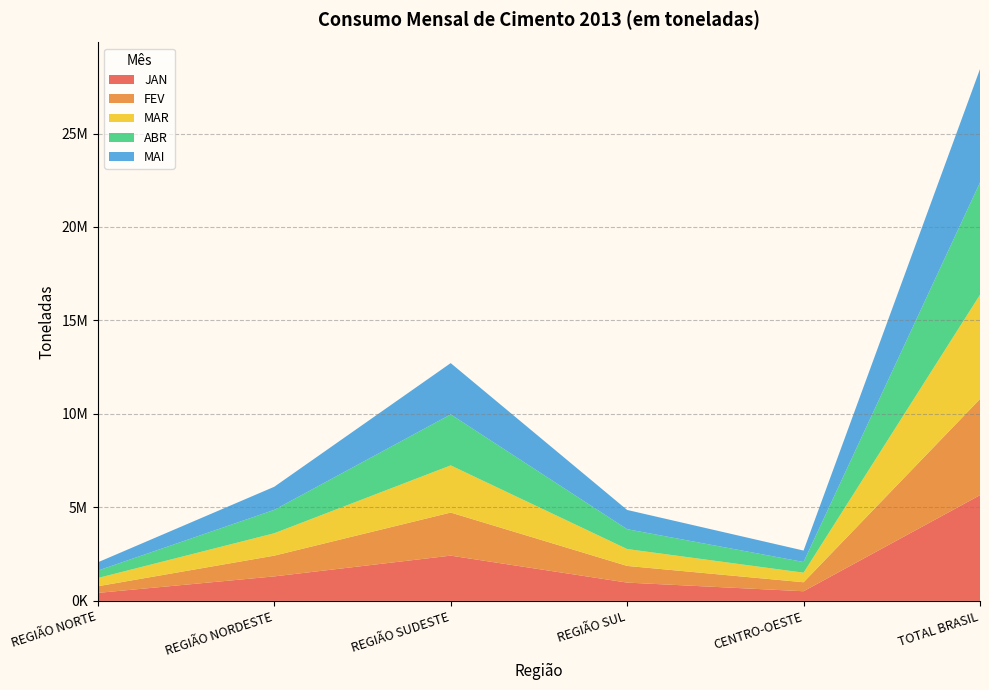

Reading left to right, list all the values displayed in this chart.

JAN: REGIÃO NORTE=427897	REGIÃO NORDESTE=1311119	REGIÃO SUDESTE=2421493	REGIÃO SUL=978938	CENTRO-OESTE=516950	TOTAL BRASIL=5656397
FEV: REGIÃO NORTE=355816	REGIÃO NORDESTE=1109161	REGIÃO SUDESTE=2303848	REGIÃO SUL=891747	CENTRO-OESTE=480083	TOTAL BRASIL=5140655
MAR: REGIÃO NORTE=439724	REGIÃO NORDESTE=1198775	REGIÃO SUDESTE=2523161	REGIÃO SUL=903705	CENTRO-OESTE=512535	TOTAL BRASIL=5577900
ABR: REGIÃO NORTE=396692	REGIÃO NORDESTE=1250474	REGIÃO SUDESTE=2725999	REGIÃO SUL=1061653	CENTRO-OESTE=571043	TOTAL BRASIL=6005861
MAI: REGIÃO NORTE=443866	REGIÃO NORDESTE=1235402	REGIÃO SUDESTE=2744897	REGIÃO SUL=1029438	CENTRO-OESTE=612056	TOTAL BRASIL=6065659